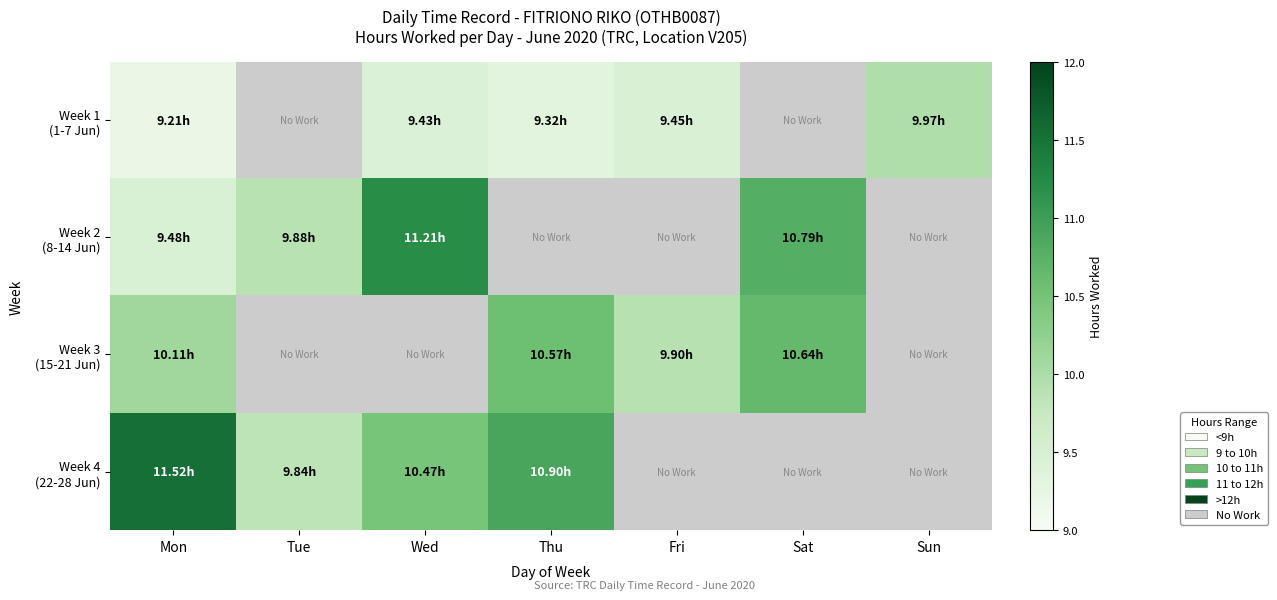

What is the difference between the maximum and minimum values in the Week 3 (15-21 Jun) series?

0.7